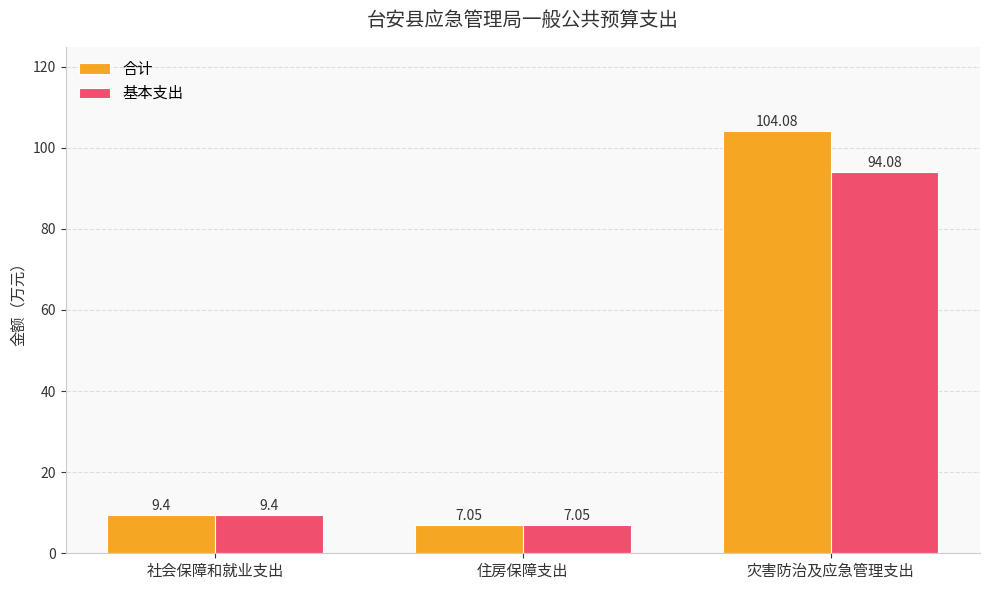

Which series has the widest spread of values?

合计